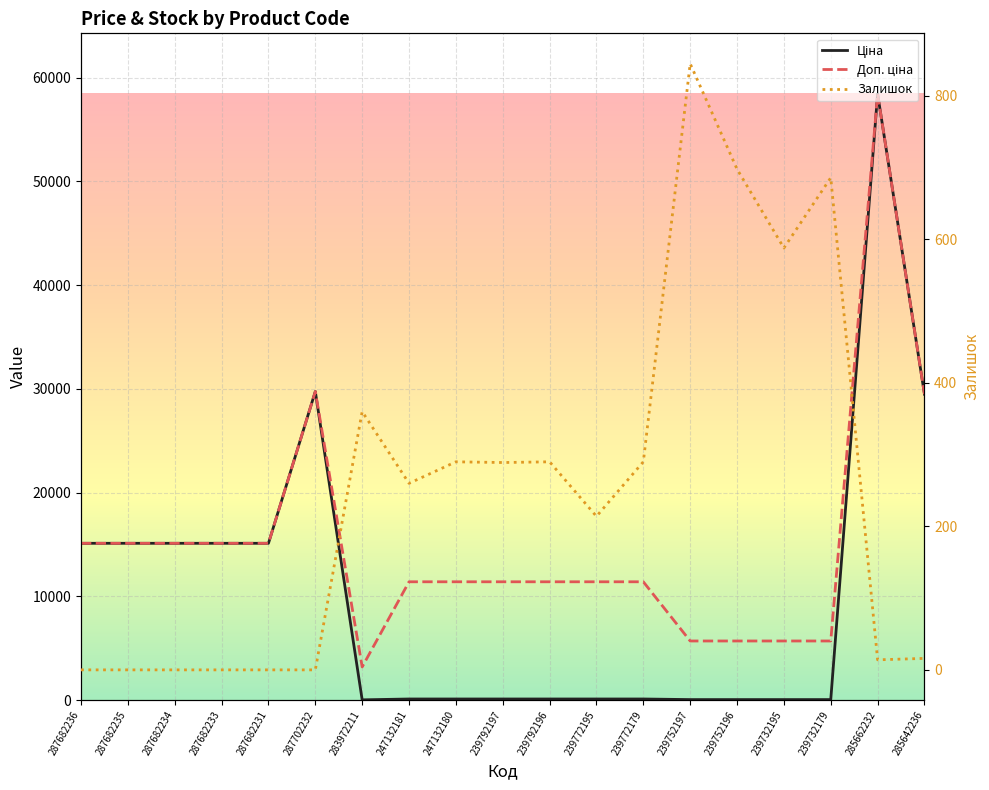

How many data points in Ціна are above 114?

14